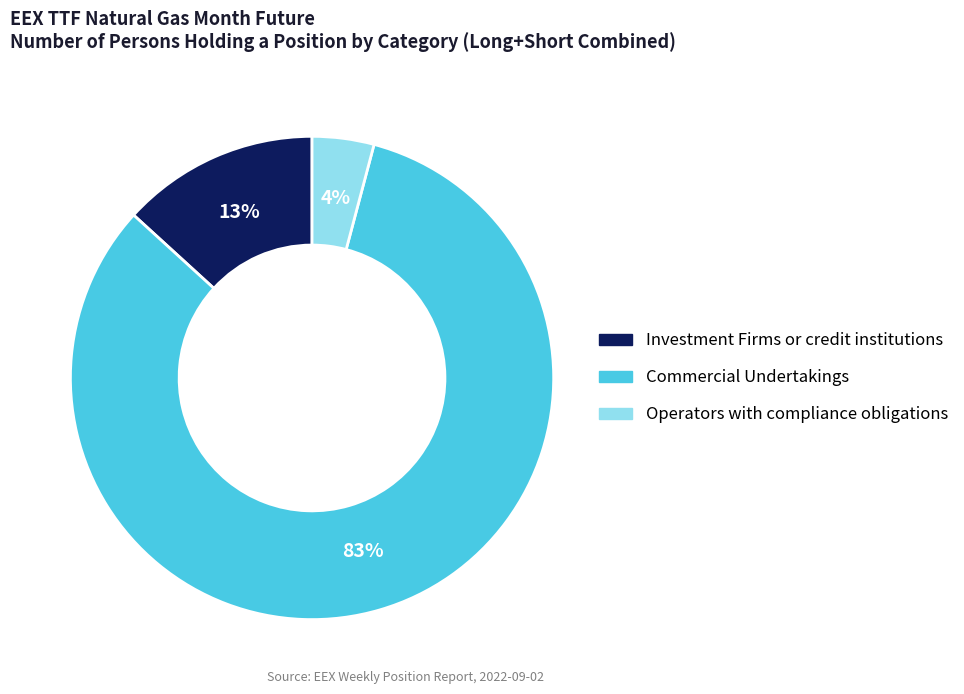

Is there any slice that represents more than half of the pie?

Yes